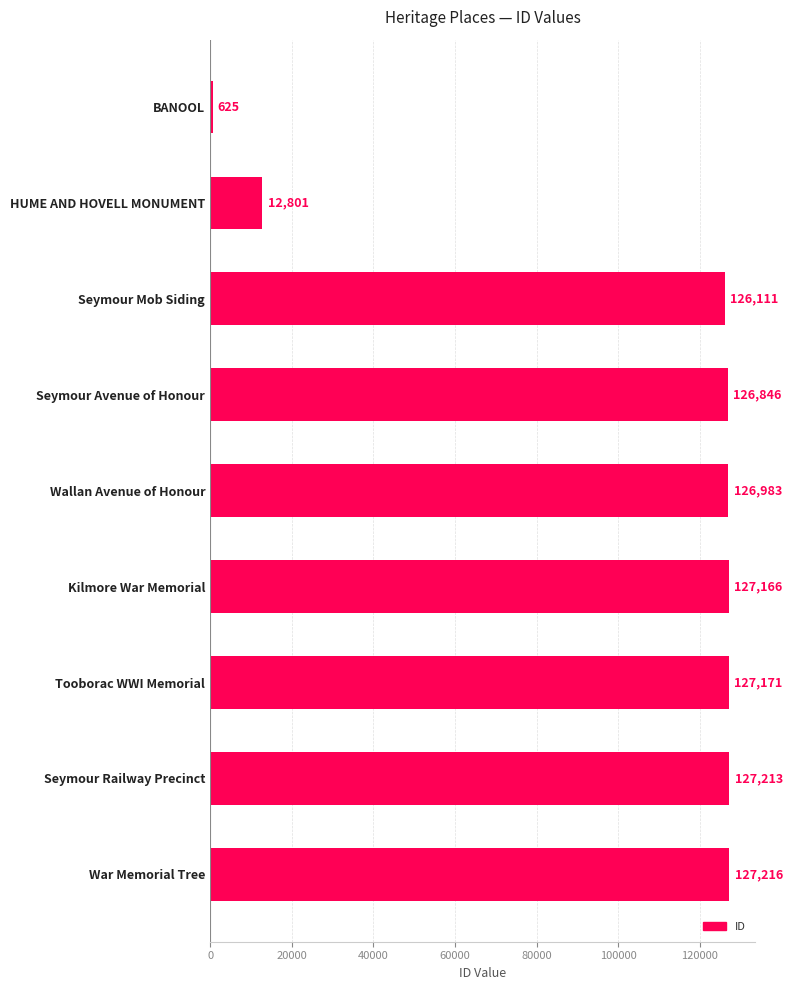

Where is the data nearest to the value 63920?

HUME AND HOVELL MONUMENT